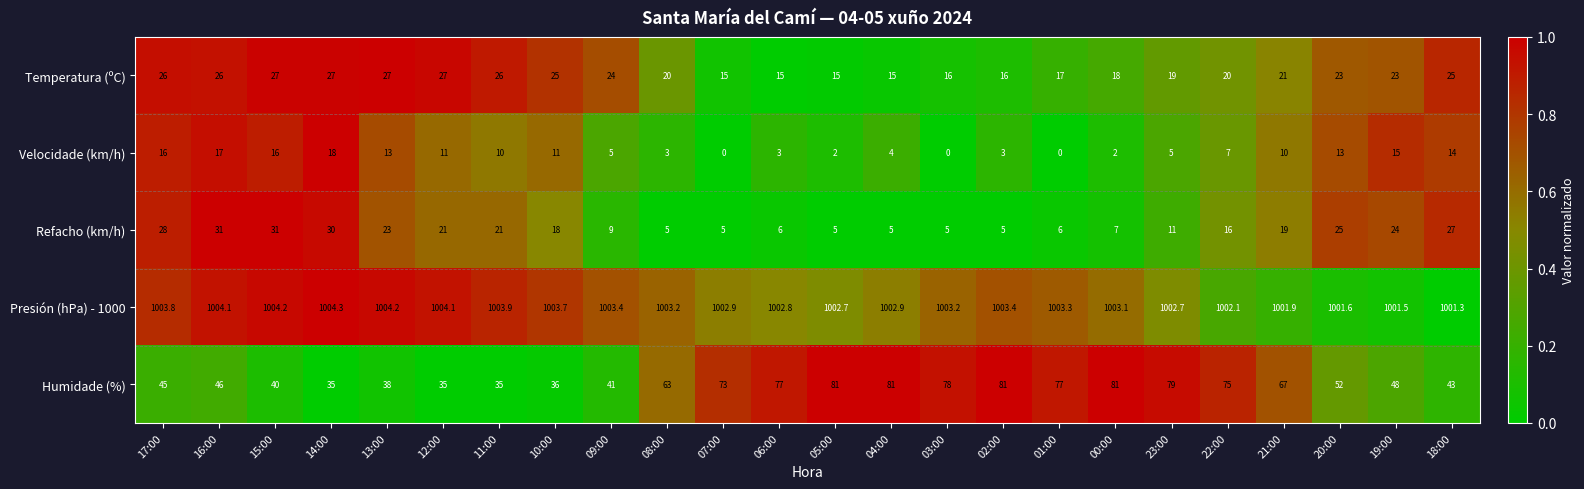

Rank the series at 17:00 from highest to lowest value.

Presión (hPa) - 1000, Humidade (%), Refacho (km/h), Temperatura (ºC), Velocidade (km/h)